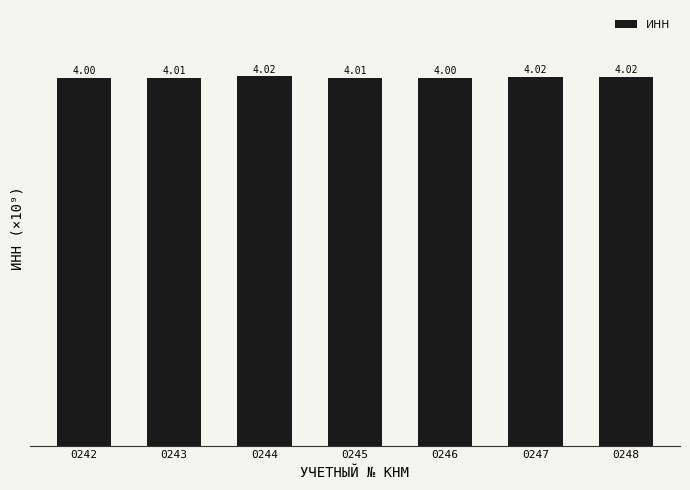

What is the value of the 2nd bar from the left?

4.0